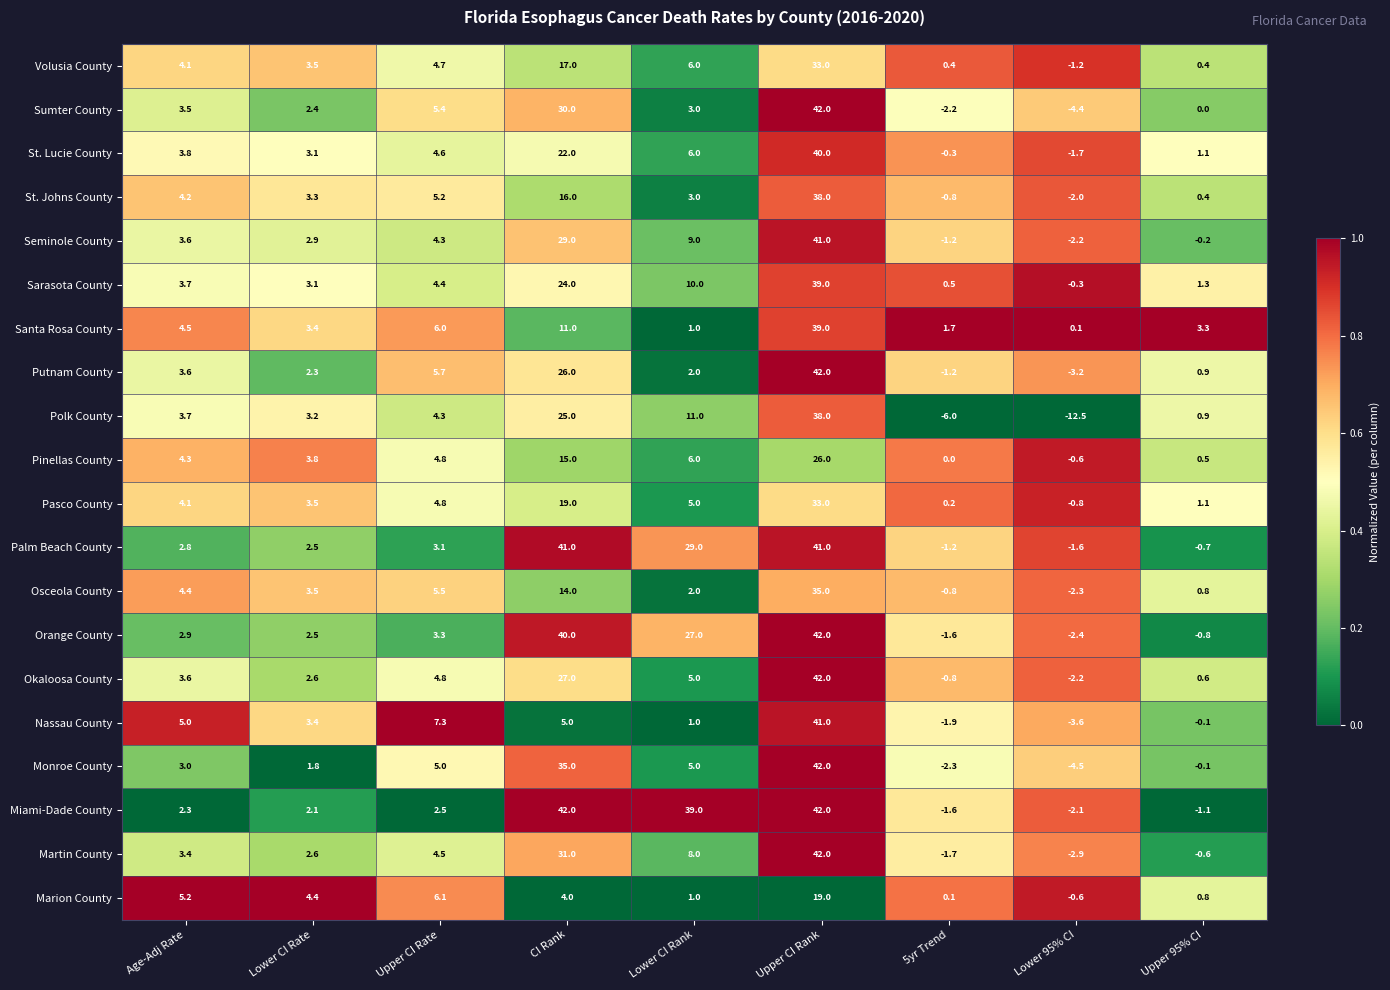

The value of Nassau County at 5yr Trend is -1.9. True or false?

True